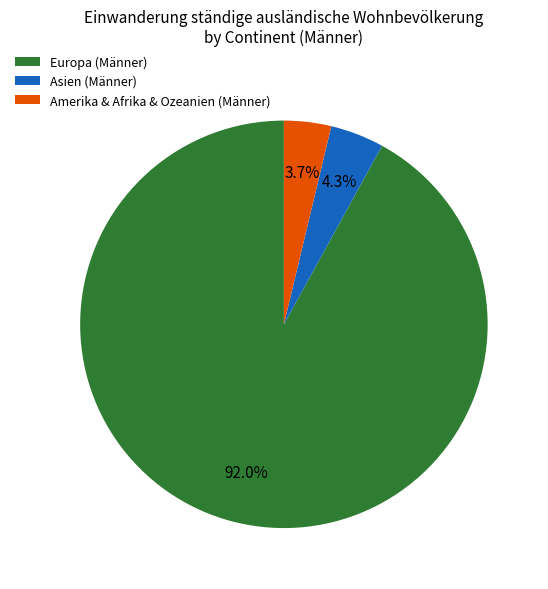

Does any single category account for the majority?

Yes